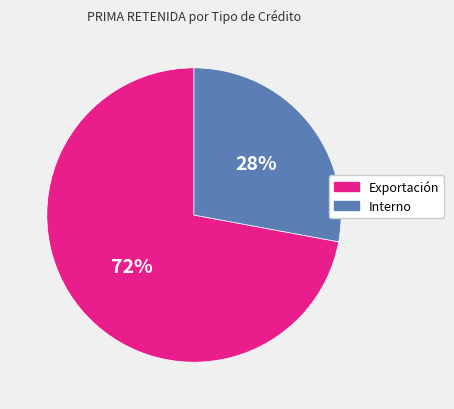

Approximately how many times larger is the value at Interno compared to Exportación?

0.4